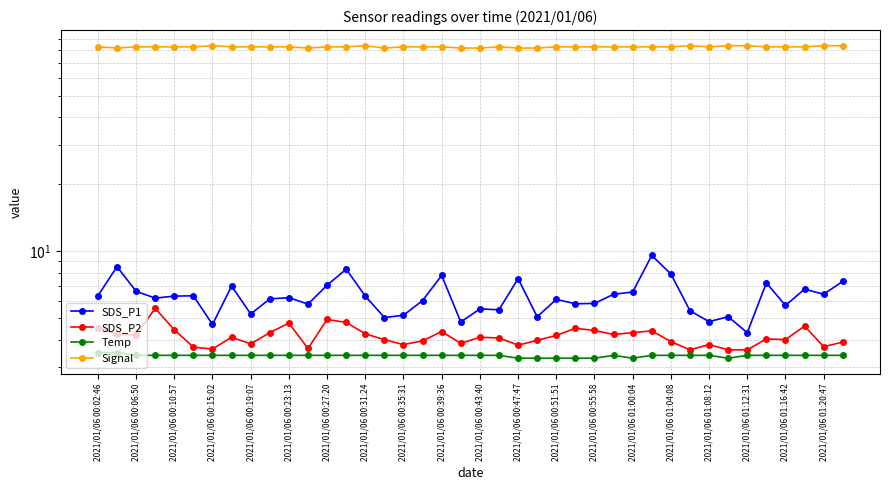

How many lines are shown in the chart?

4